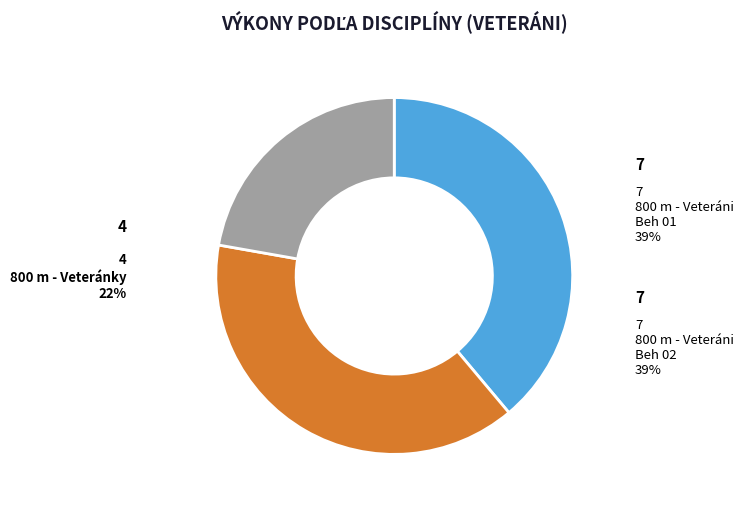

Is there any slice that represents more than half of the pie?

No